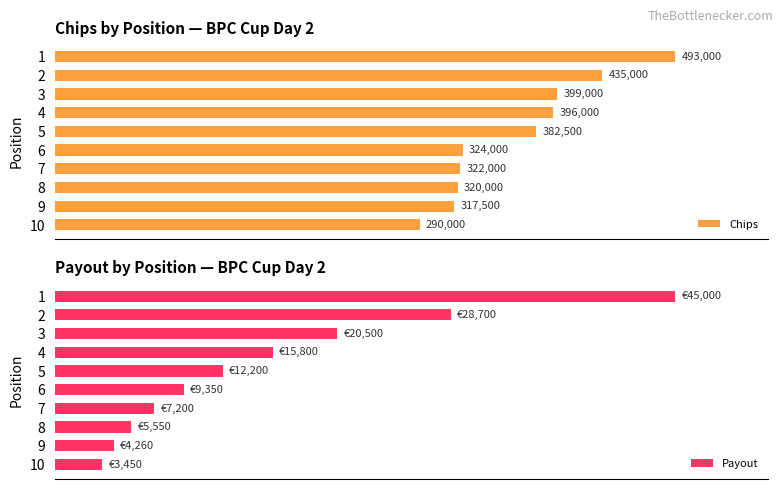

List the labels in order of Chips value, largest first.

1, 2, 3, 4, 5, 6, 7, 8, 9, 10